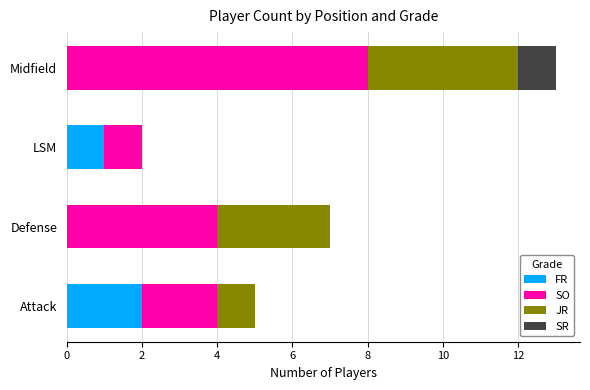

Is it true that FR equals 0 at LSM?

False